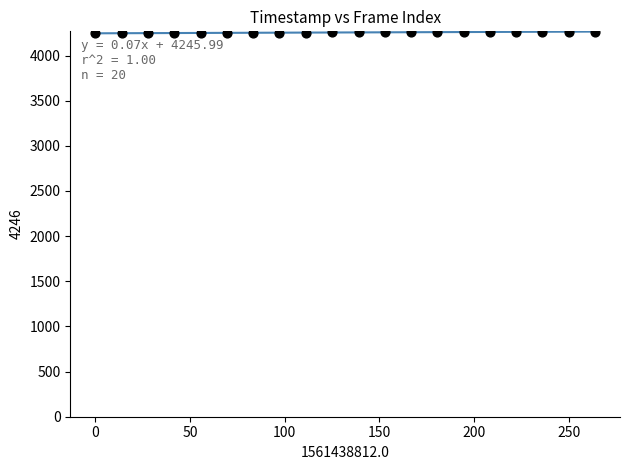

What is the range of Y values (max minus min)?

19